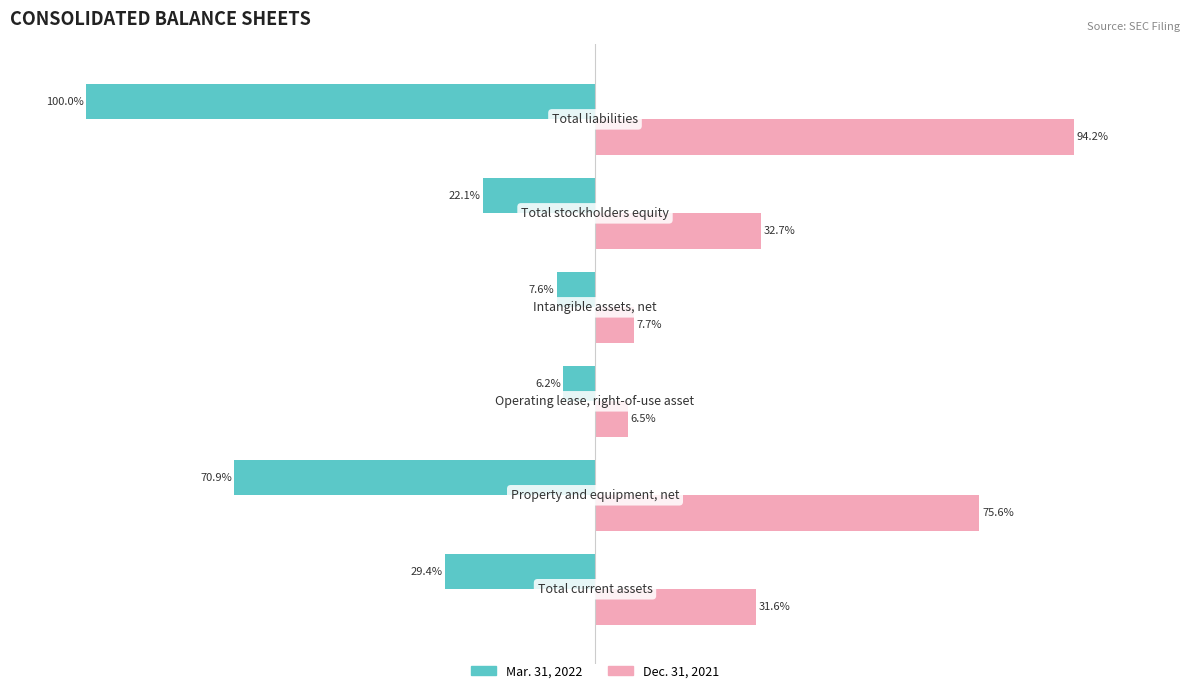

What is the lowest value of the Mar. 31, 2022 series?

6.2